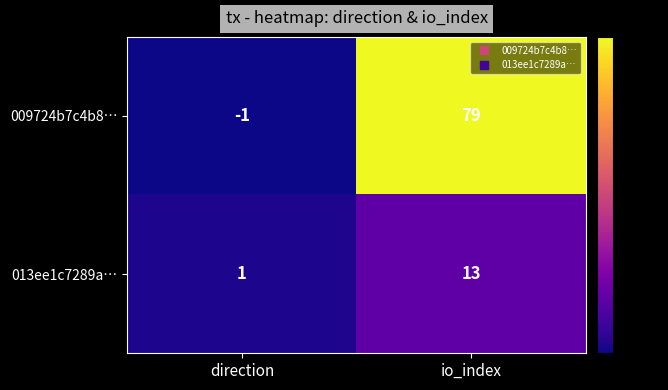

What is the difference between the 013ee1c7289a… values at io_index and direction?

12